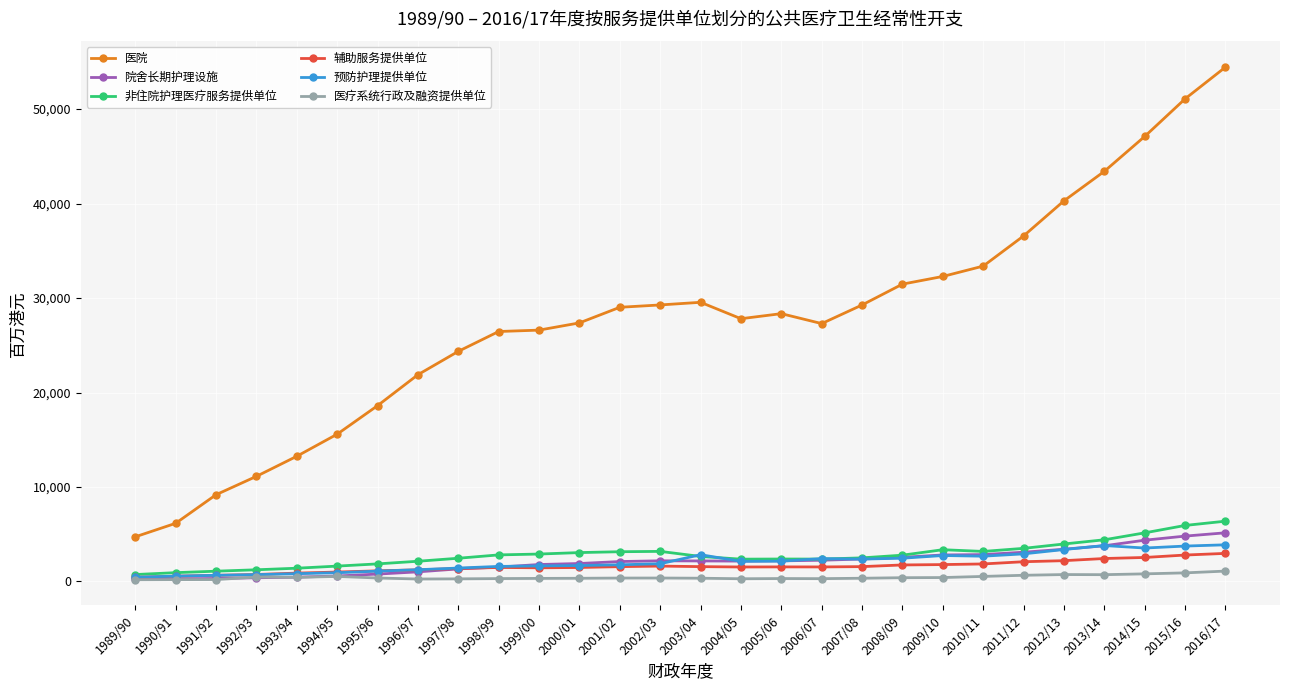

What is the maximum value shown in the chart?

54448